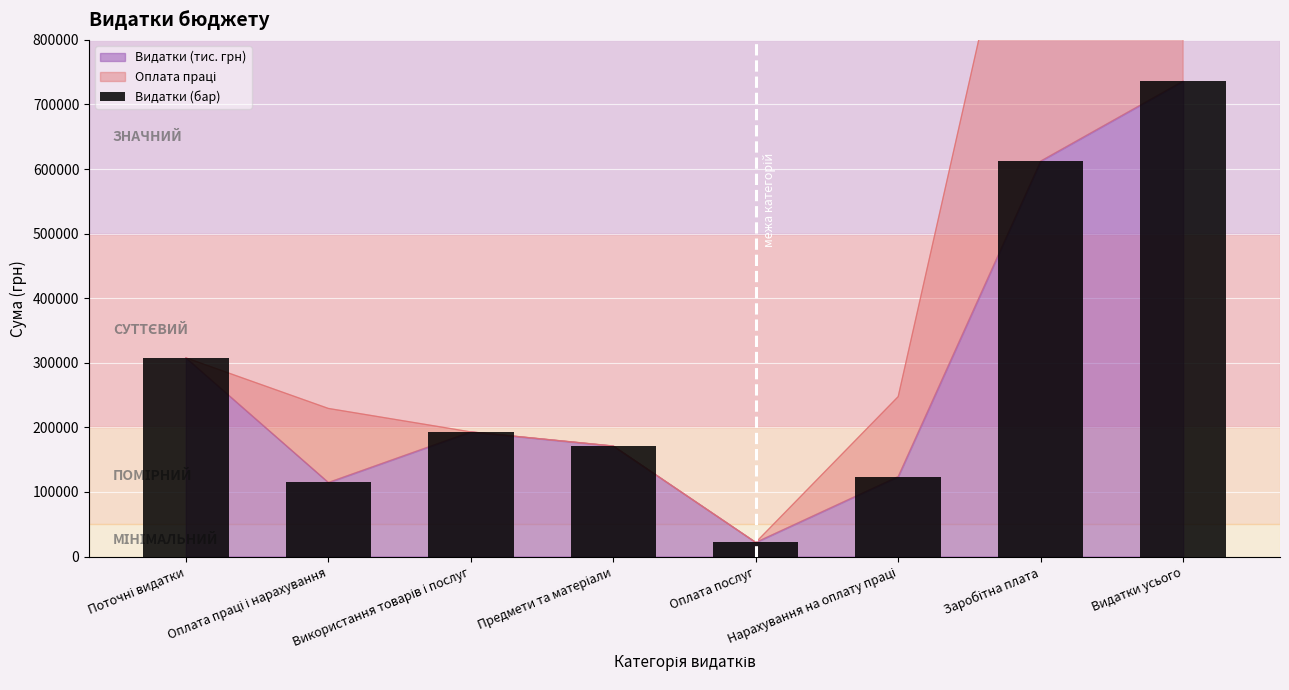

What is the average value?

285074.1